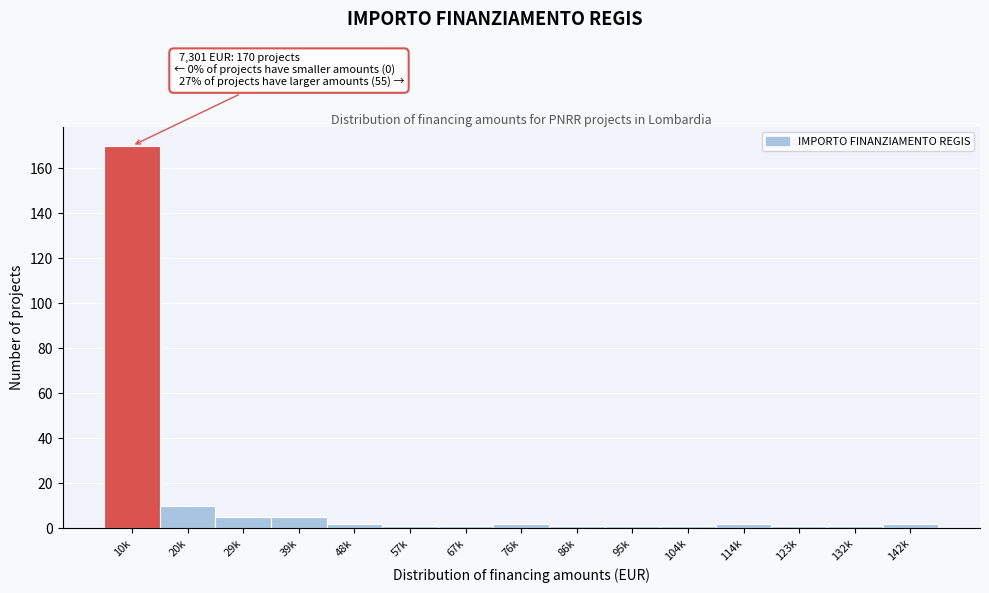

Reading left to right, what are all the values shown in this chart?

10k=170	20k=10	29k=5	39k=5	48k=2	57k=1	67k=1	76k=2	86k=1	95k=1	104k=1	114k=2	123k=1	132k=1	142k=2